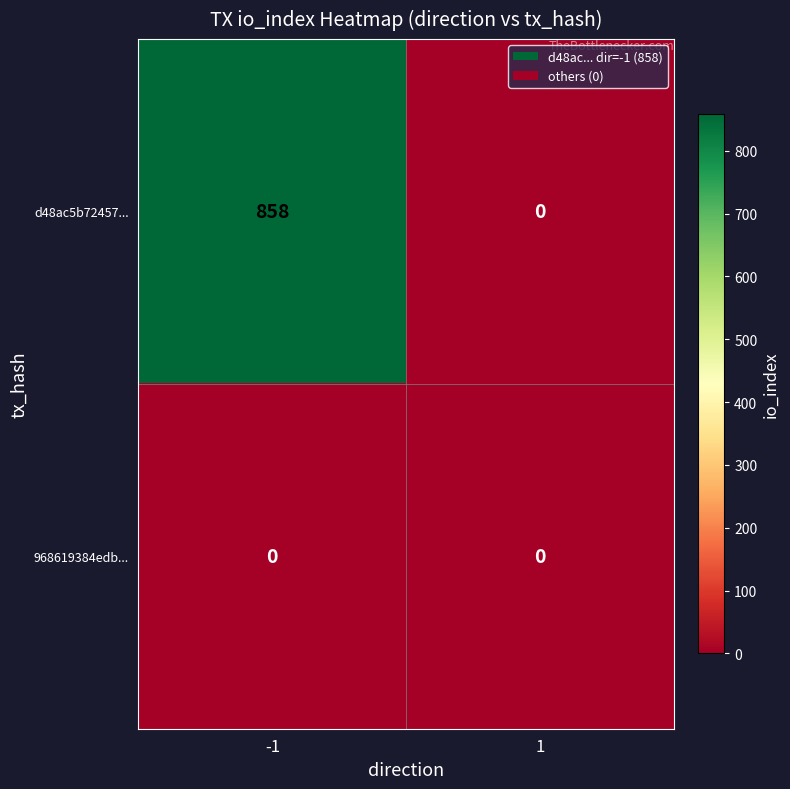

At which category is the sum across all series the highest?

-1